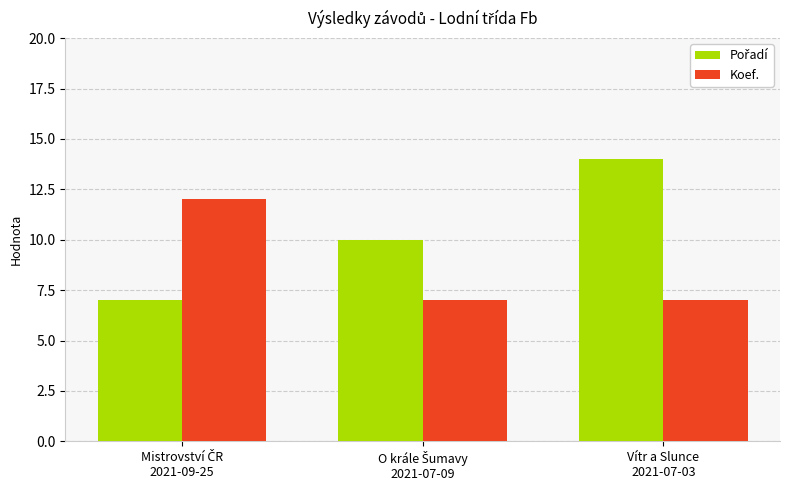

What is the average value of the Koef. series?

9